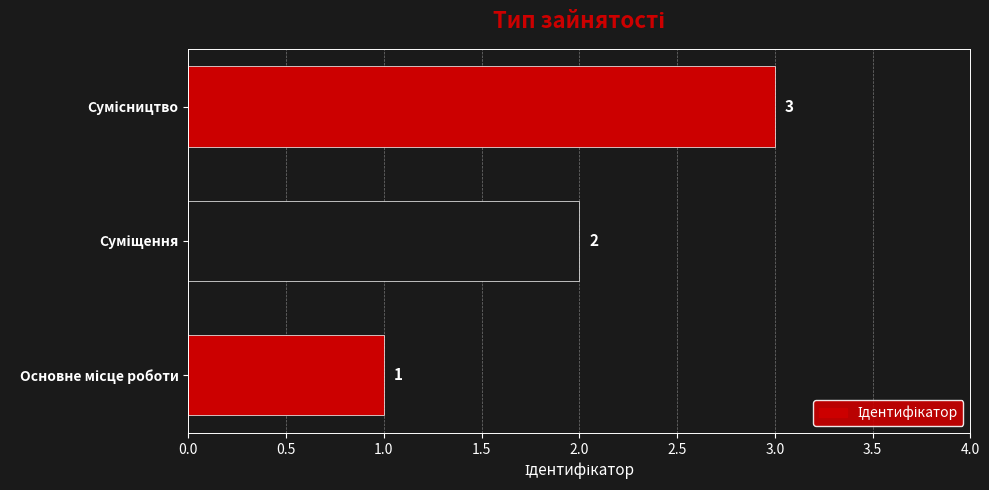

What is the sum of all values?

6